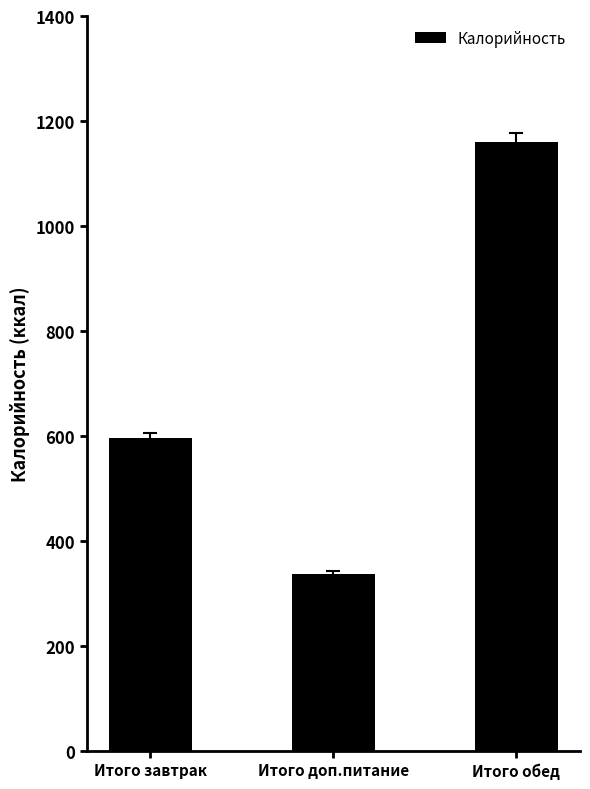

Rank the categories by value from highest to lowest.

Итого обед, Итого завтрак, Итого доп.питание